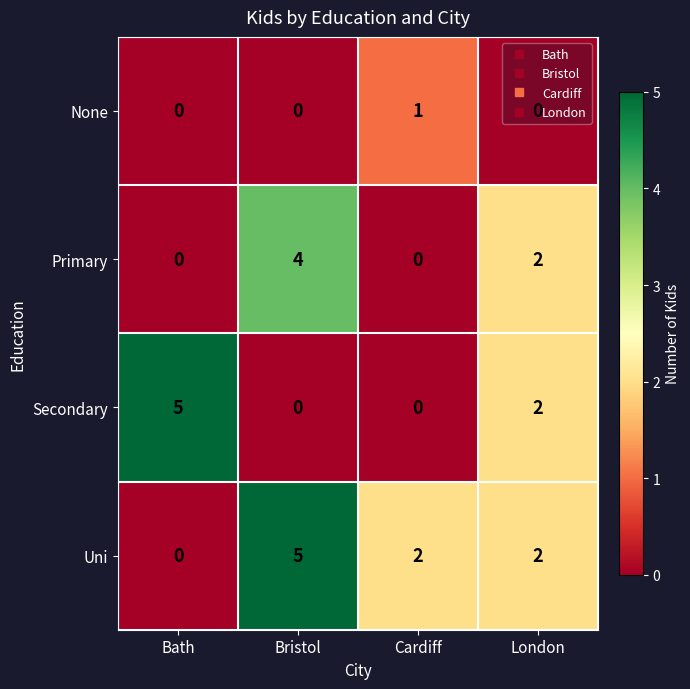

The value of Uni at London is 2. True or false?

True